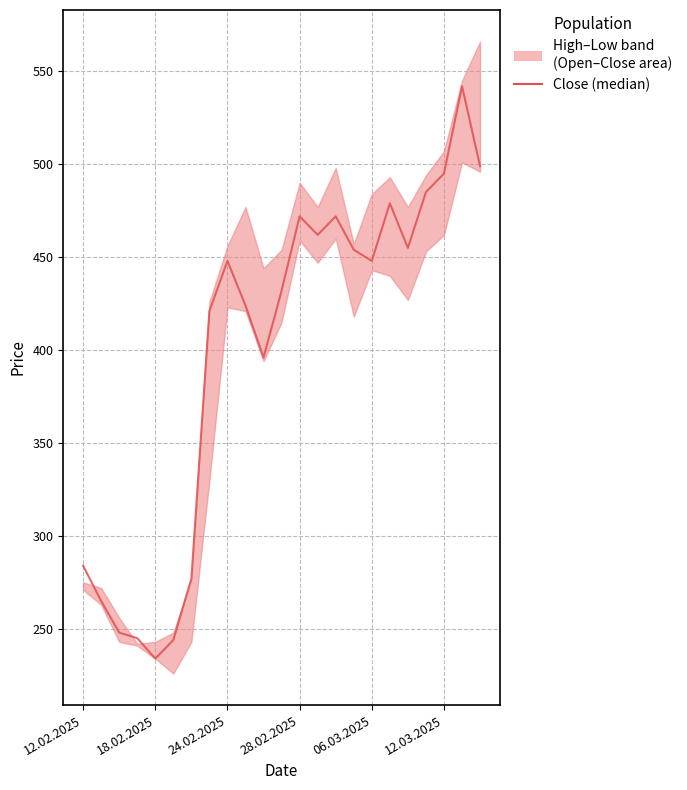

What is the sum of the values at 12.03.2025 and 28.02.2025?

967